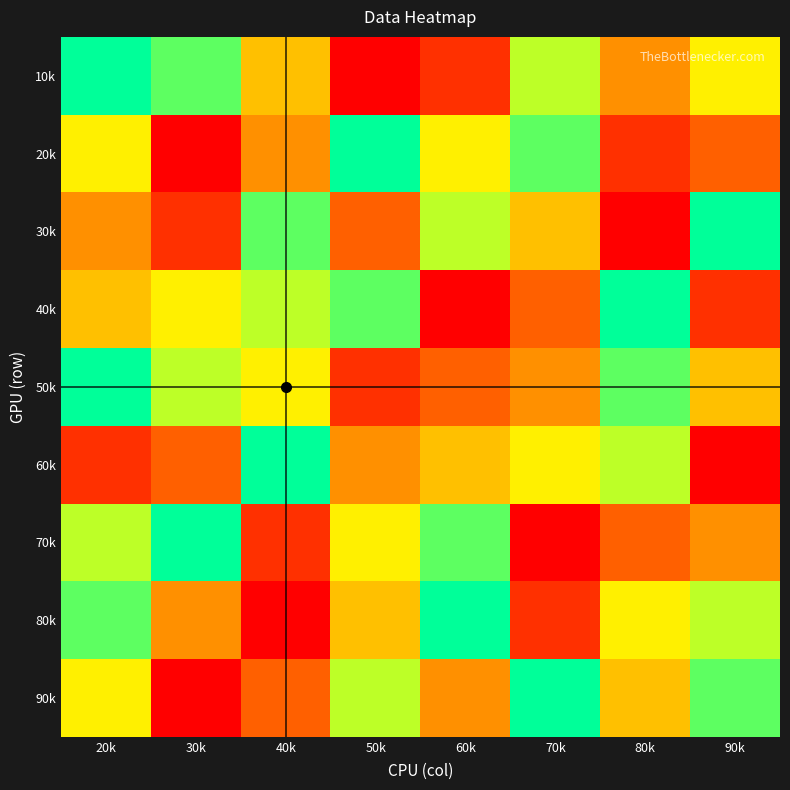

Reading left to right, list all the values displayed in this chart.

10k: 20k=9	30k=8	40k=5	50k=1	60k=2	70k=7	80k=4	90k=6
20k: 20k=6	30k=1	40k=4	50k=9	60k=6	70k=8	80k=2	90k=3
30k: 20k=4	30k=2	40k=8	50k=3	60k=7	70k=5	80k=1	90k=9
40k: 20k=5	30k=6	40k=7	50k=8	60k=1	70k=3	80k=9	90k=2
50k: 20k=9	30k=7	40k=6	50k=2	60k=3	70k=4	80k=8	90k=5
60k: 20k=2	30k=3	40k=9	50k=4	60k=5	70k=6	80k=7	90k=1
70k: 20k=7	30k=9	40k=2	50k=6	60k=8	70k=1	80k=3	90k=4
80k: 20k=8	30k=4	40k=1	50k=5	60k=9	70k=2	80k=6	90k=7
90k: 20k=6	30k=1	40k=3	50k=7	60k=4	70k=9	80k=5	90k=8